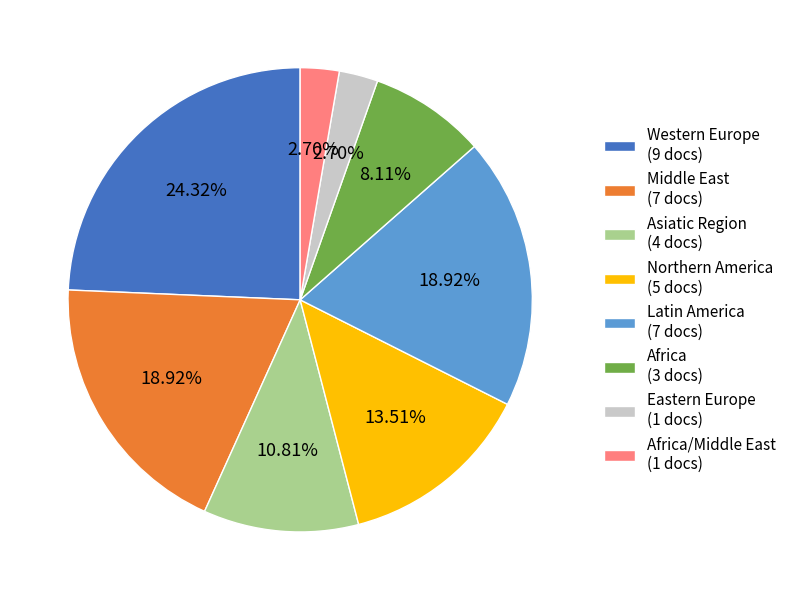

What is the ratio of the value at Latin America (7 docs) to the value at Middle East (7 docs)?

1.0